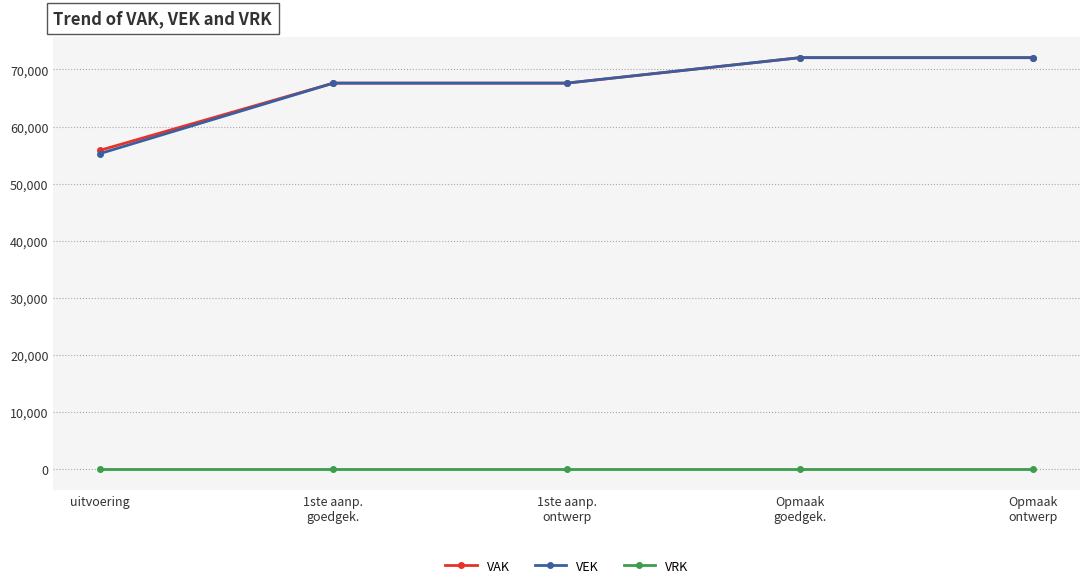

What is the difference between the VEK values at Opmaak
ontwerp and uitvoering?

16787